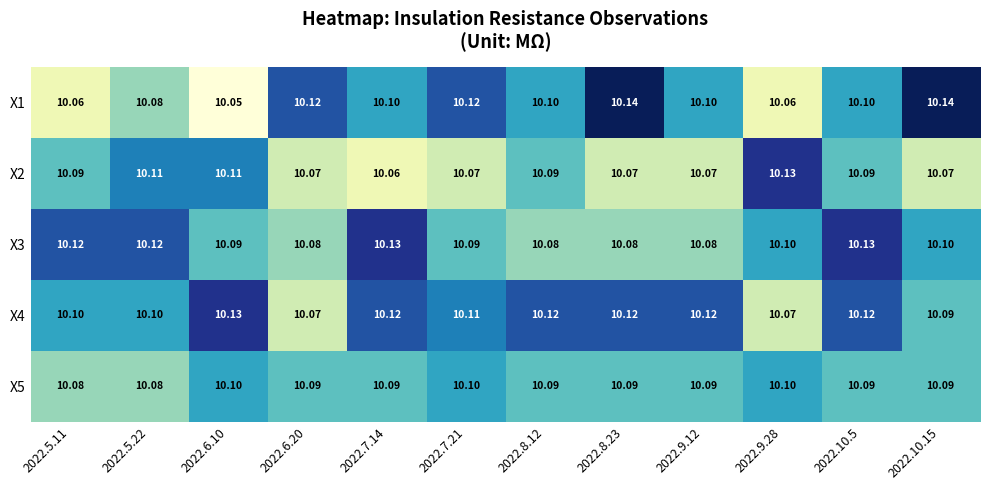

Is the value of X5 at 2022.9.28 greater than the value of X3 at 2022.8.23?

Yes